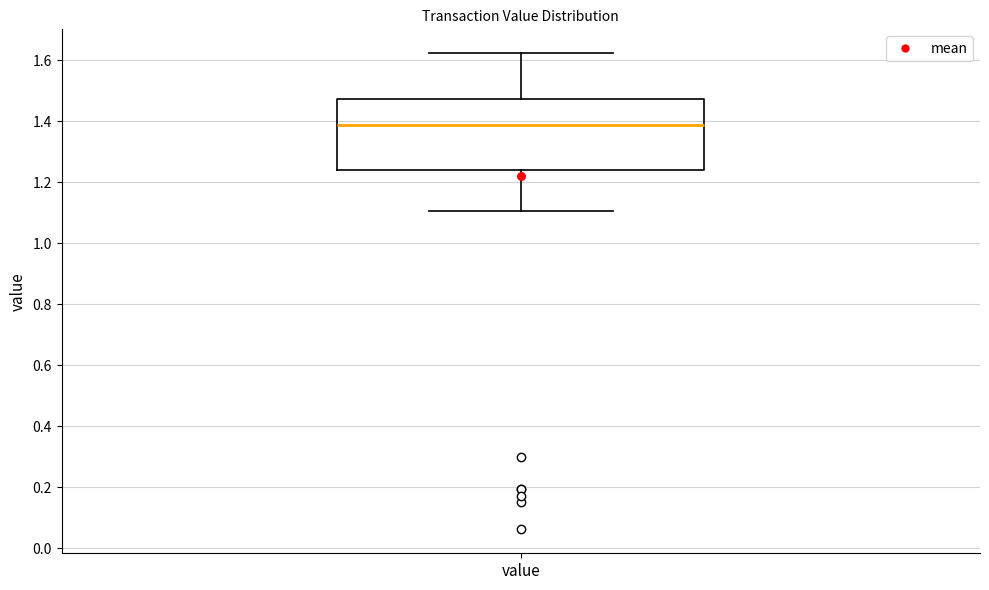

Read this box plot against the y-axis: the position of the median line, the range covered by the box, and the ends of both whiskers. The values are not printed on the chart, so give them approximately, as read against the axis.

median 1.38, box 1.24 to 1.48, whiskers 1.10 to 1.62